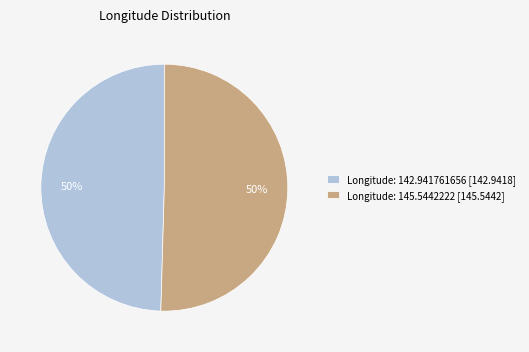

To the nearest percent, what is the combined percentage of Longitude: 142.941761656 [142.9418] and Longitude: 145.5442222 [145.5442]?

100%